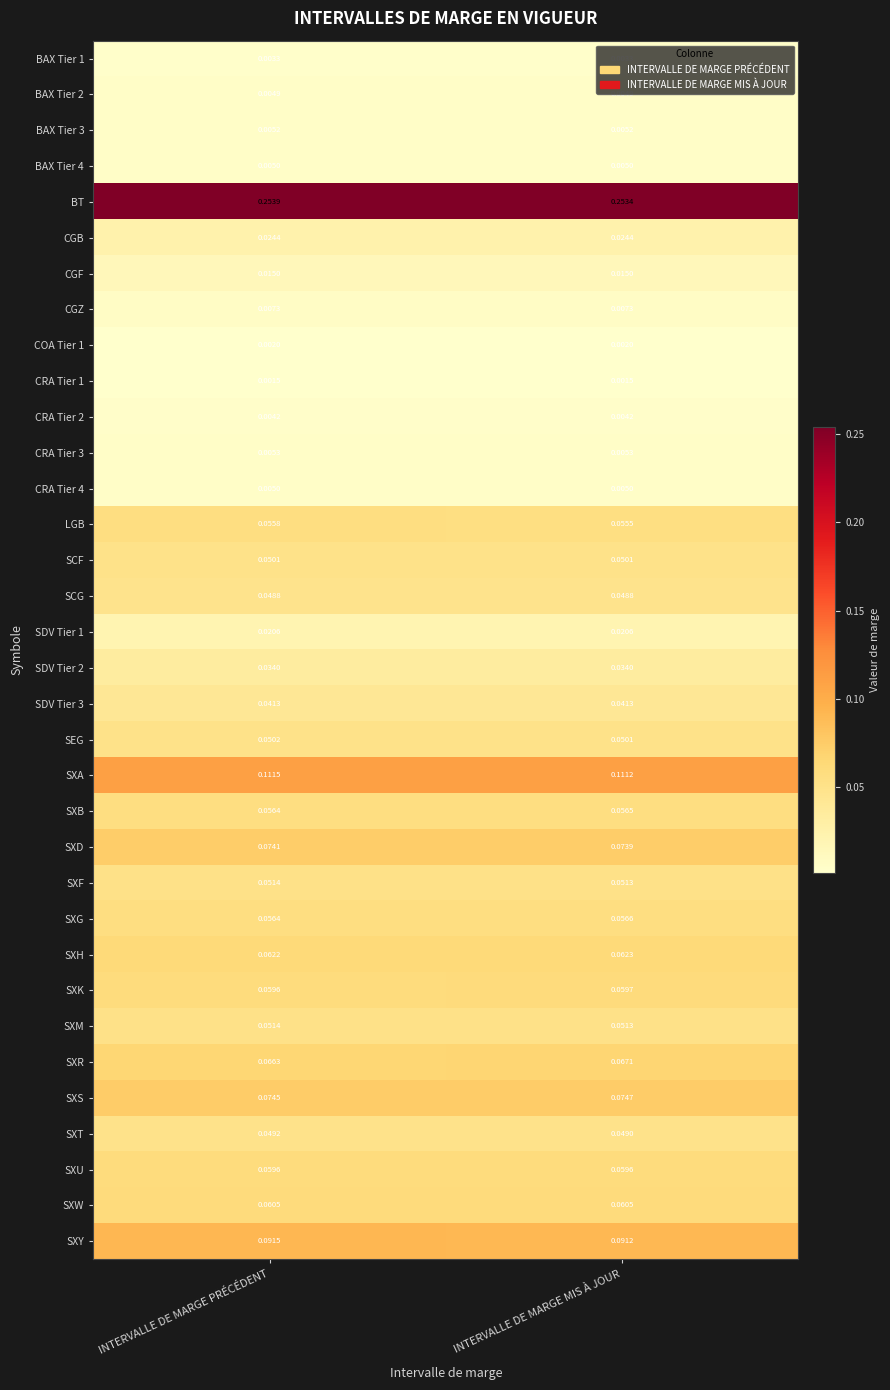

Which series has the largest total across all categories?

BT